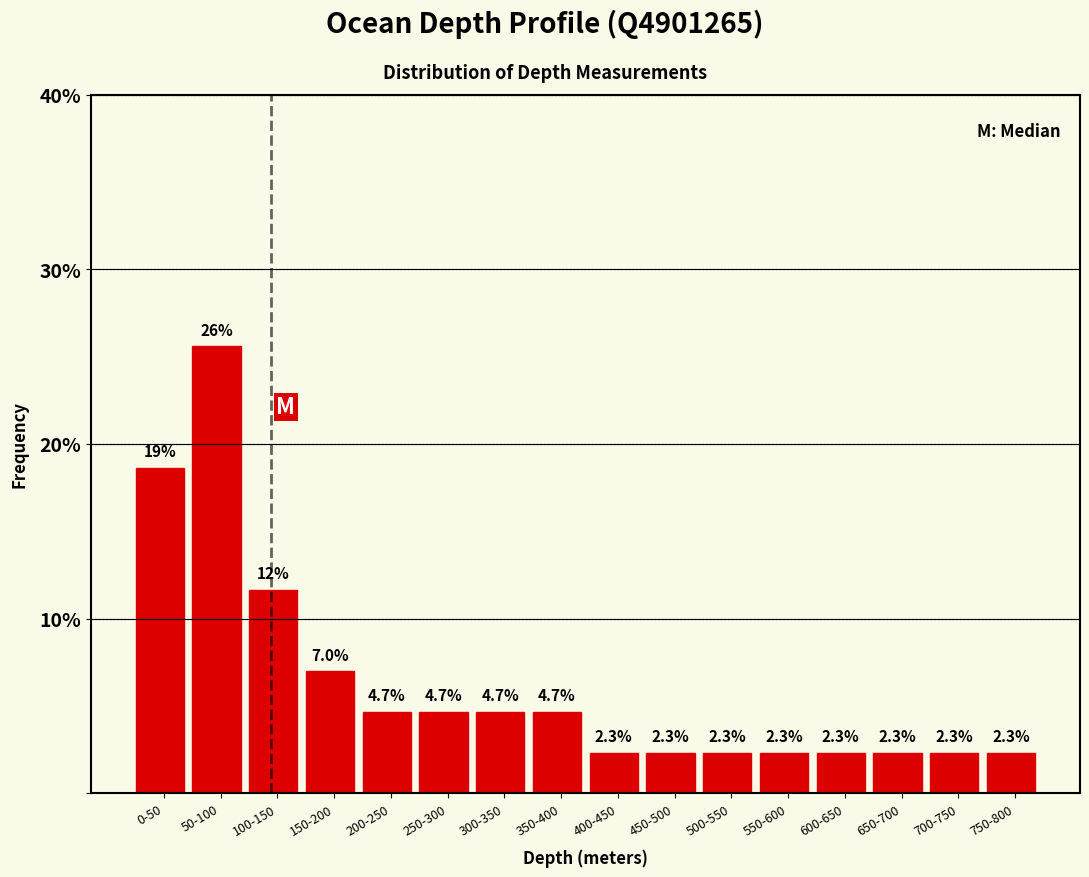

Reading right to left, what are all the values shown in this chart?

750-800=2.3	700-750=2.3	650-700=2.3	600-650=2.3	550-600=2.3	500-550=2.3	450-500=2.3	400-450=2.3	350-400=4.7	300-350=4.7	250-300=4.7	200-250=4.7	150-200=7.0	100-150=11.6	50-100=25.6	0-50=18.6